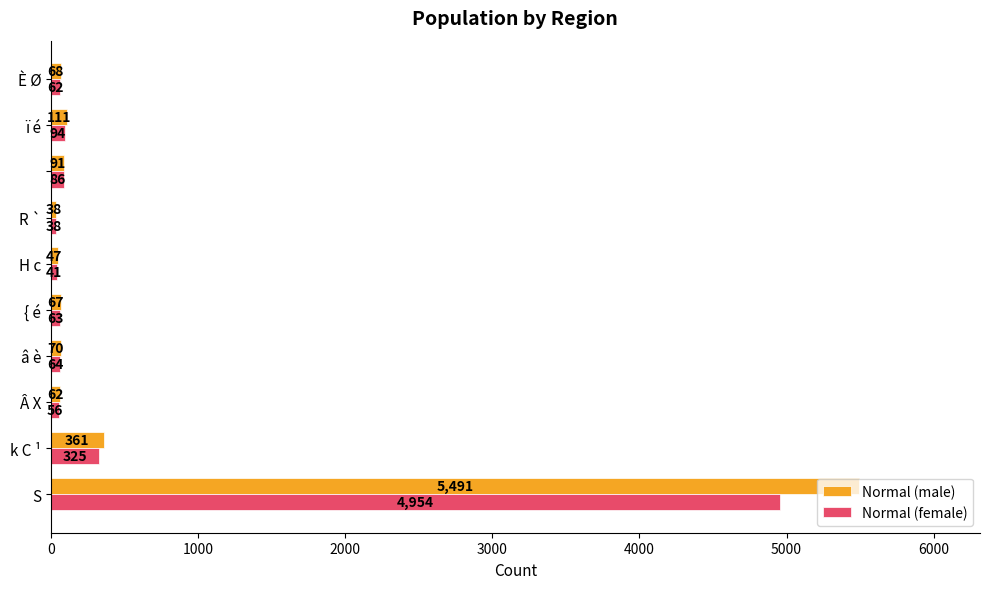

What is the difference between the maximum and minimum values in the Normal (female) series?

4916